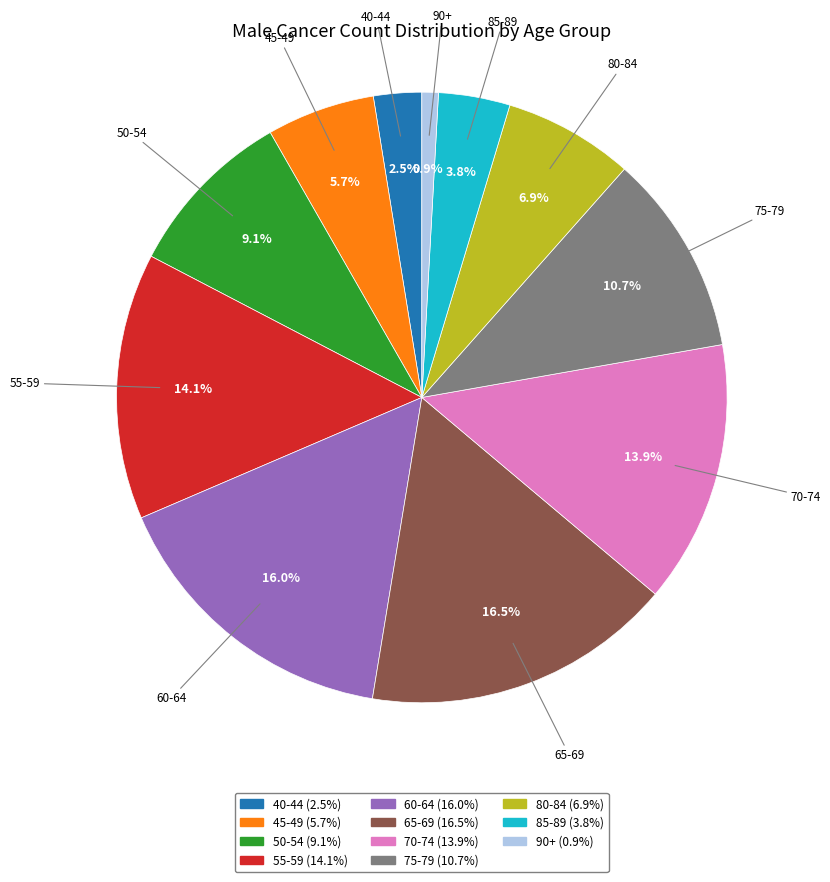

Which slice is the smallest?

90+ (0.9%)